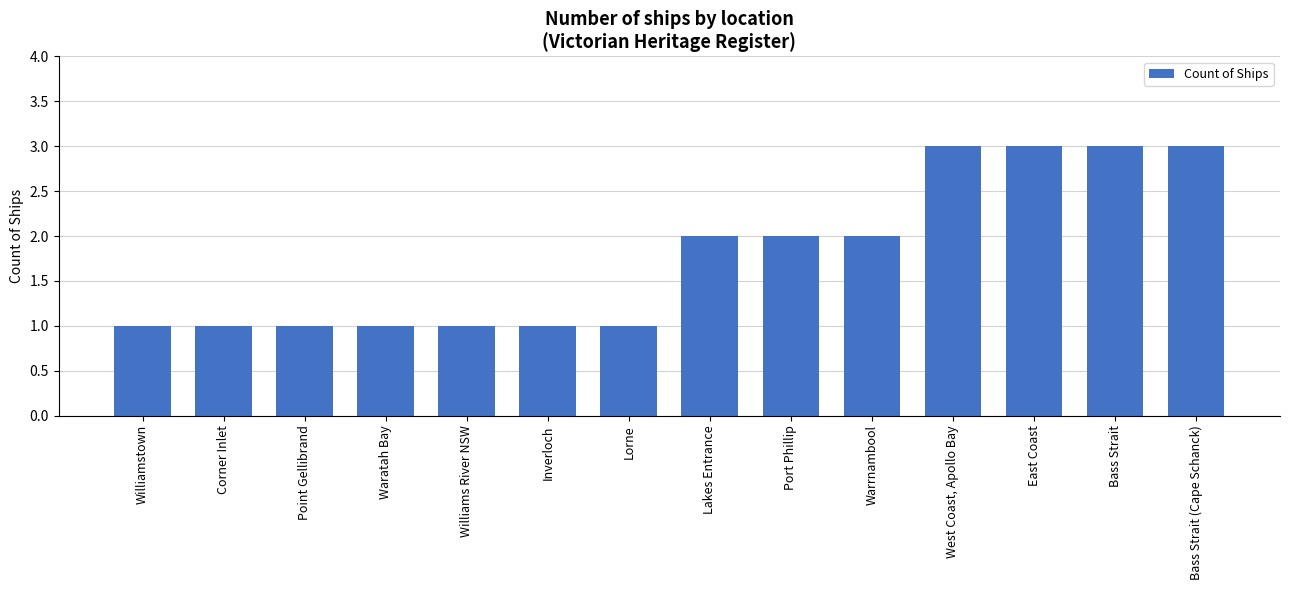

How many values are between 1 and 3?

14